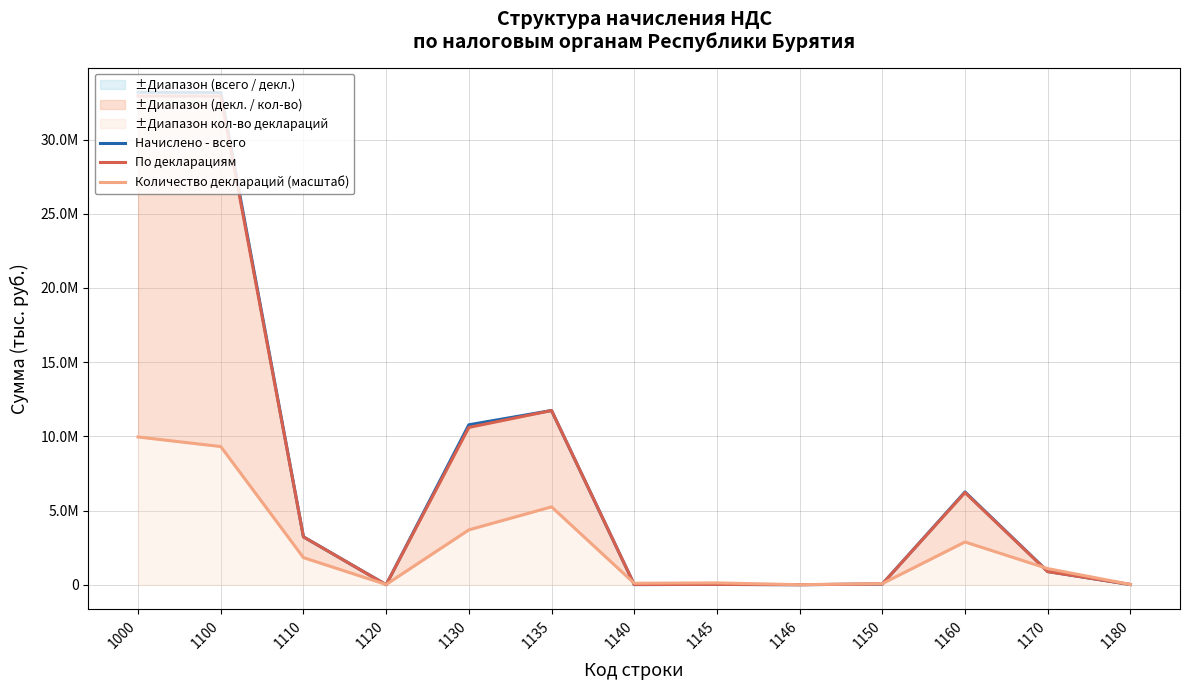

How many categories are shown in the chart?

13